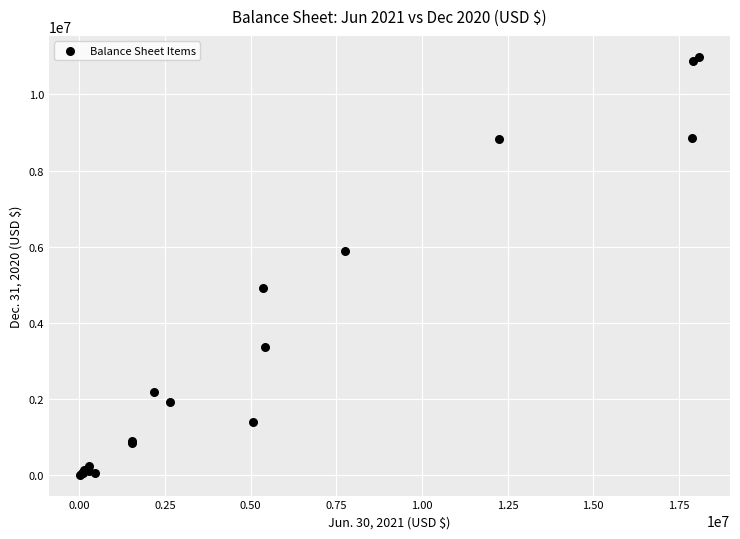

What Y value in the scatter plot is closest to 5497919?

5897242